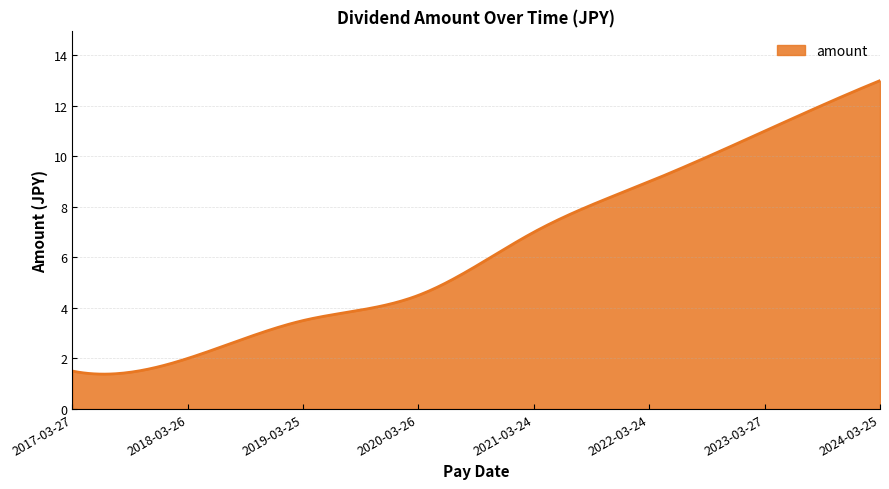

What is the difference between the maximum and minimum values?

11.6